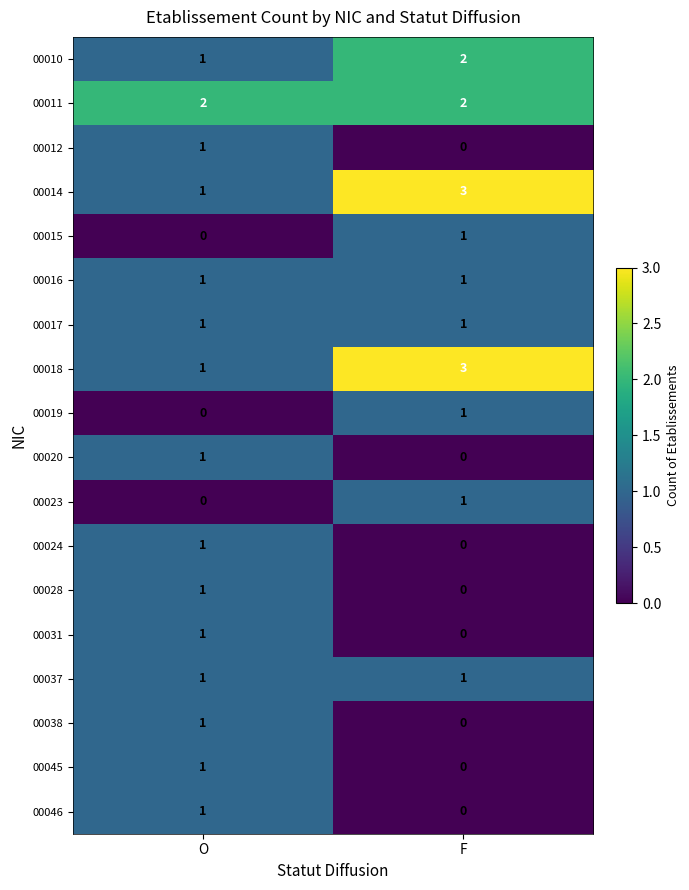

What is the total value across all series at O?

16